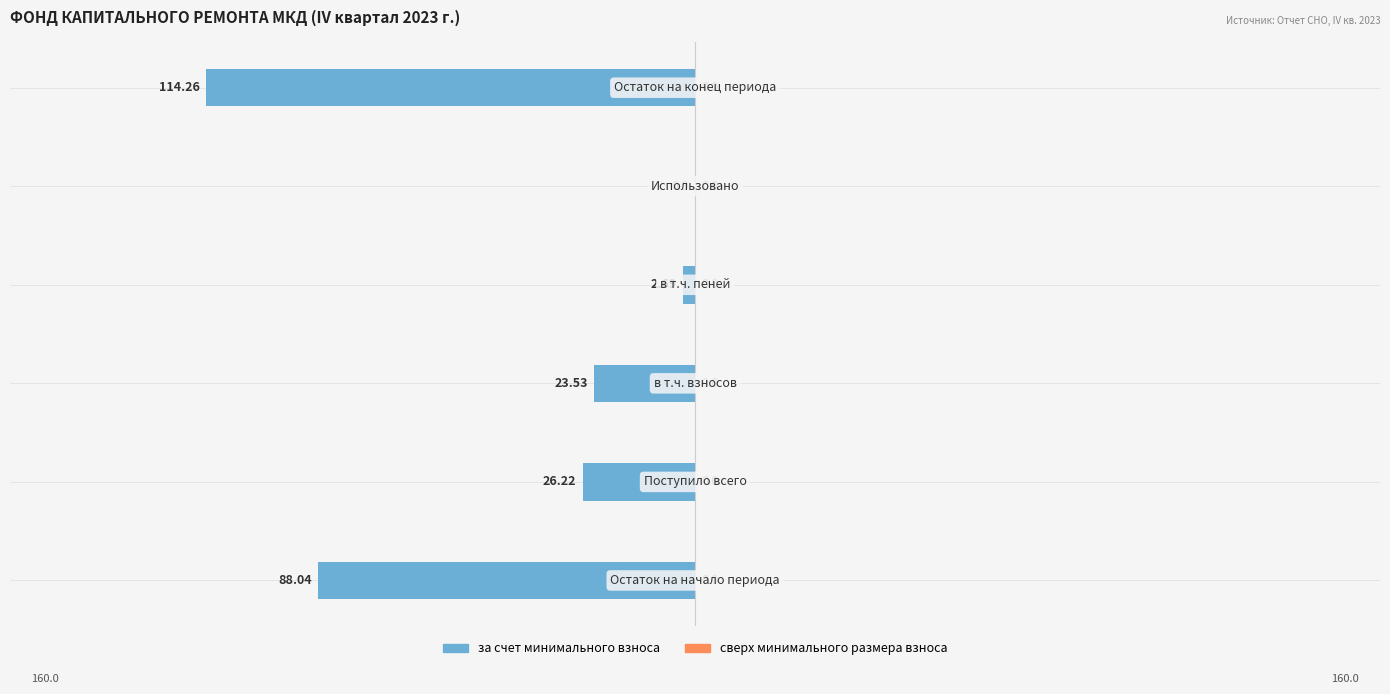

What is the sum of all values?

-254.7